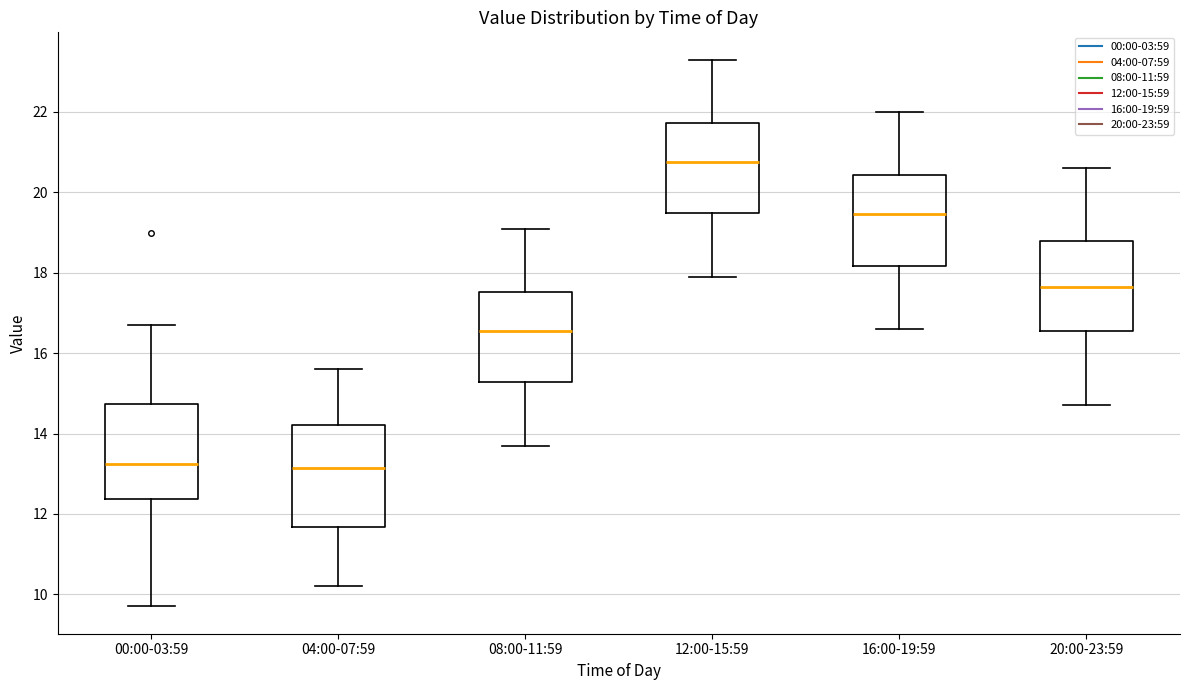

Reading left to right, transcribe this box plot: for each box, give where its median line is, the range the box spans, and where its two whiskers end, as read against the y-axis. The values are not printed on the chart, so give them approximately, as read against the axis.

00:00-03:59: median 13.2, box 12.4 to 14.8, whiskers 9.8 to 16.8
04:00-07:59: median 13.2, box 11.6 to 14.2, whiskers 10.2 to 15.6
08:00-11:59: median 16.6, box 15.2 to 17.6, whiskers 13.8 to 19.2
12:00-15:59: median 20.8, box 19.4 to 21.8, whiskers 18.0 to 23.4
16:00-19:59: median 19.4, box 18.2 to 20.4, whiskers 16.6 to 22.0
20:00-23:59: median 17.6, box 16.6 to 18.8, whiskers 14.8 to 20.6